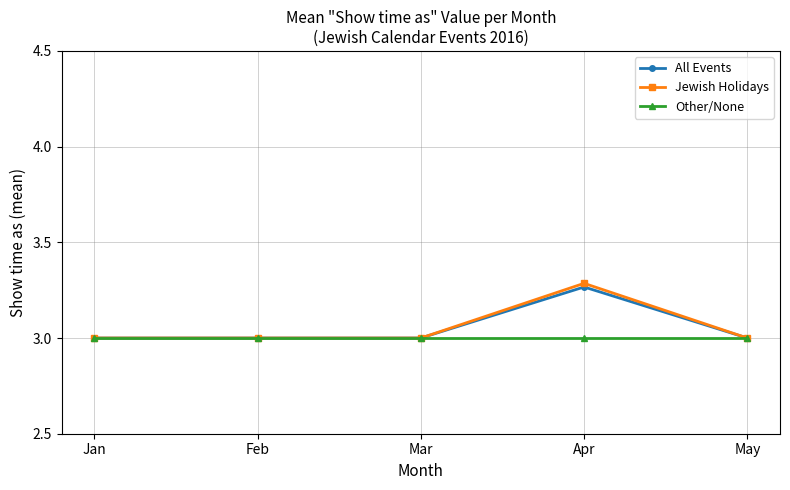

In Jewish Holidays, how many points are higher than both neighbors (excluding endpoints)?

1